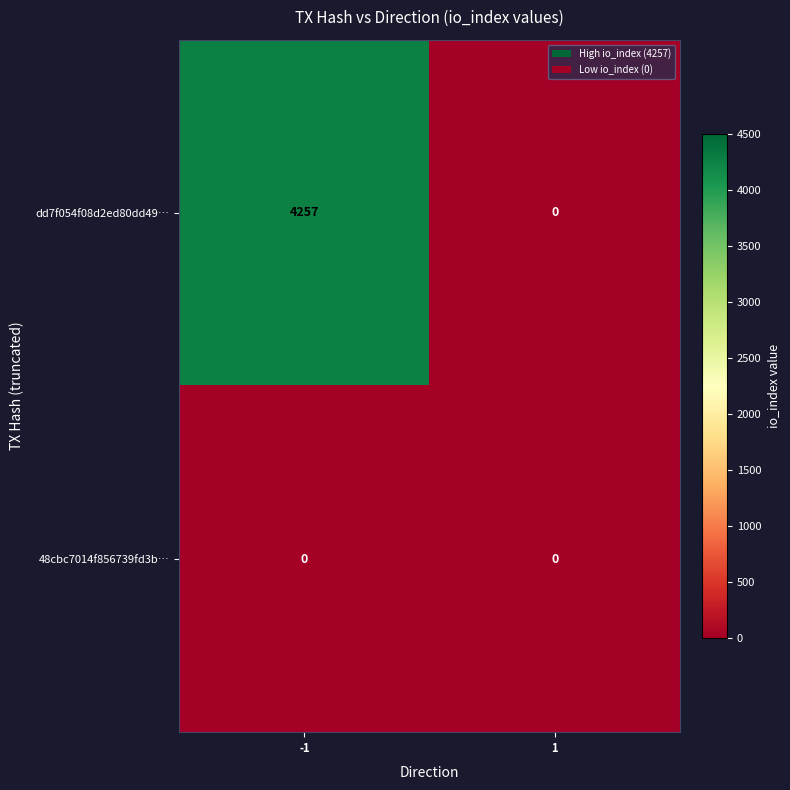

At how many categories does at least one series exceed 1383?

1